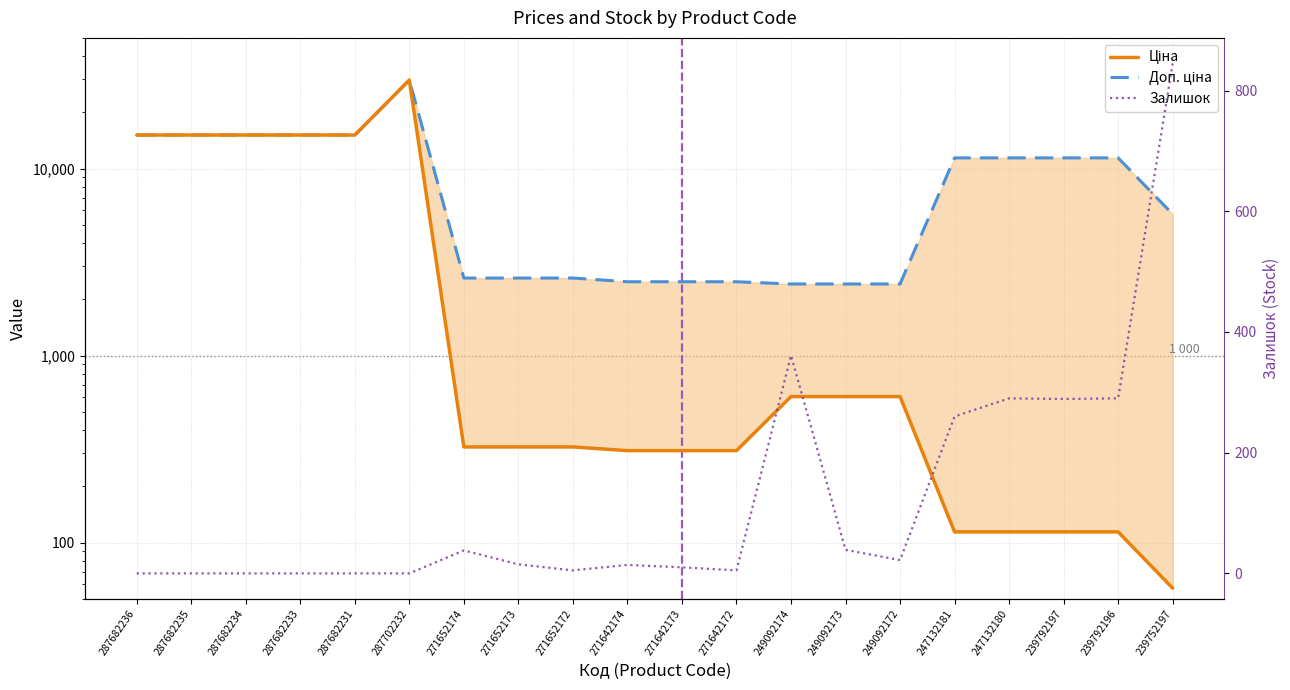

How many data points in Ціна are less than 324?

8